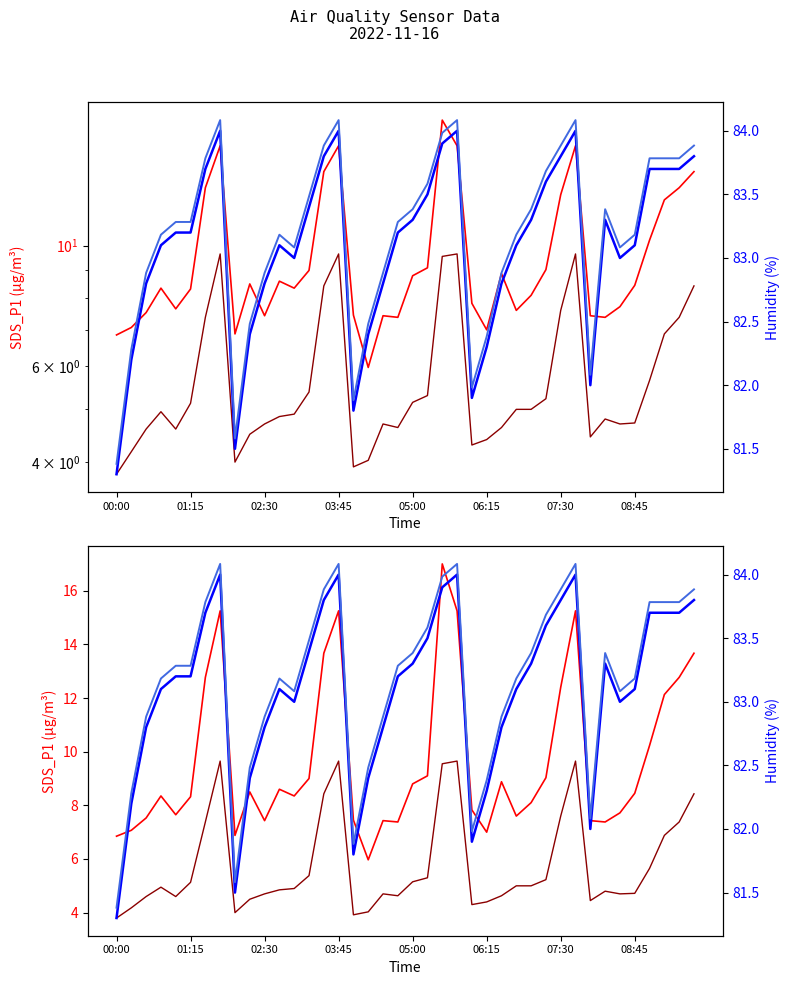

True or false: SDS_P1 and Humidity cross at least once.

False